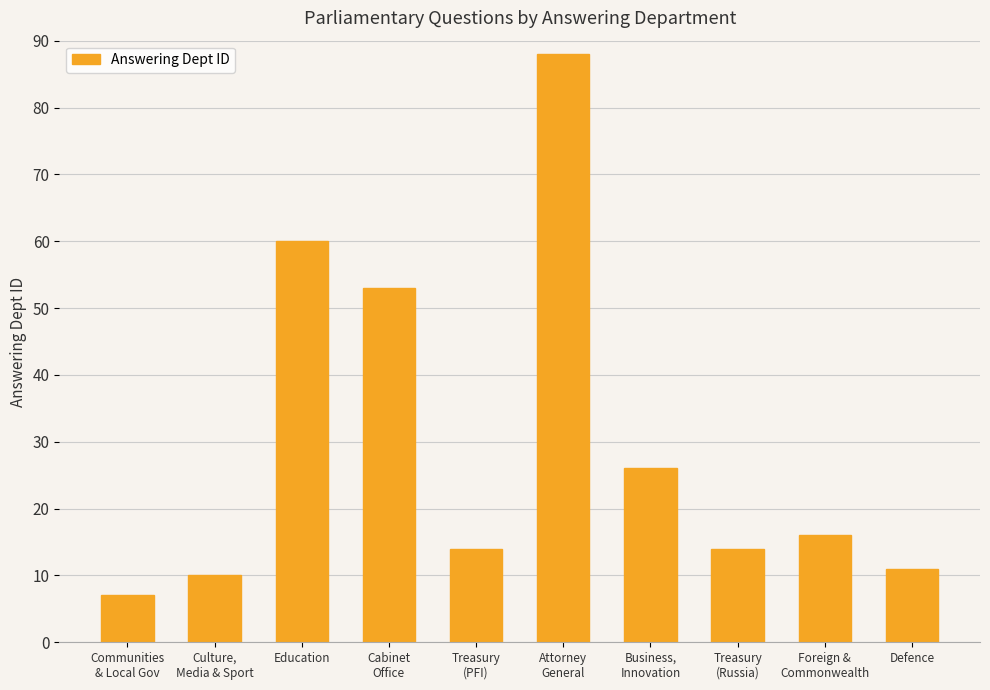

Approximately how many times larger is the value at Defence compared to Attorney
General?

0.1